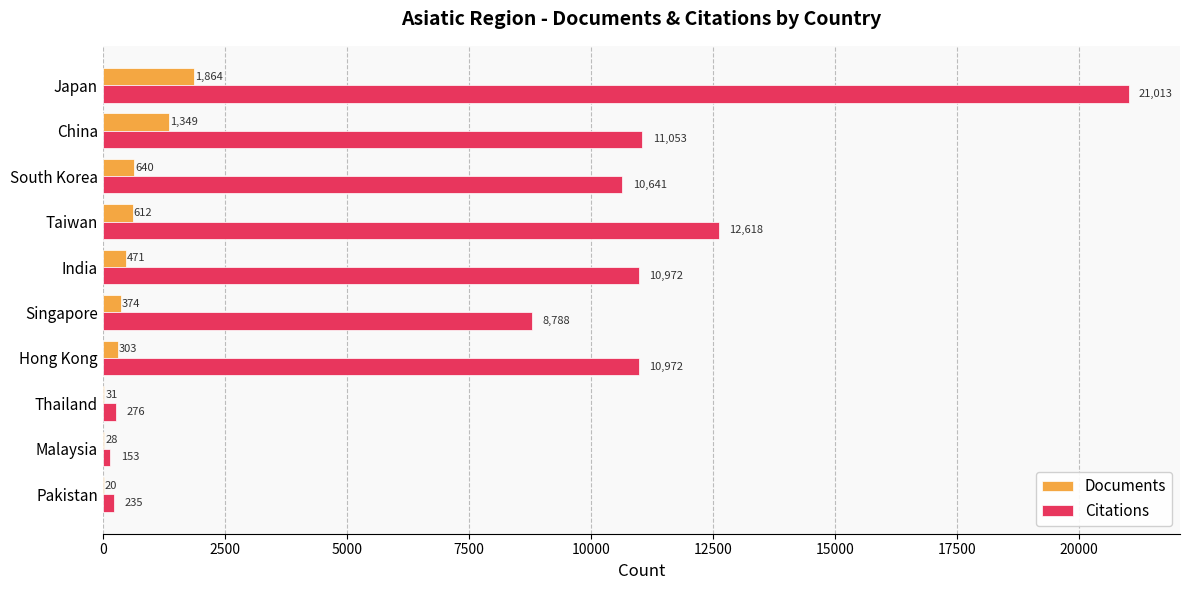

What is the maximum value shown in the chart?

21013